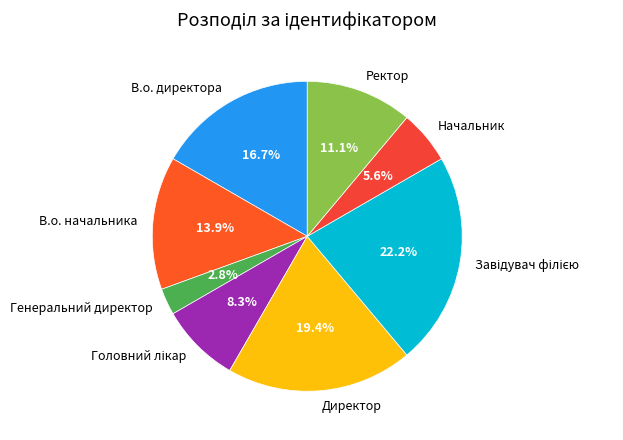

Does any single category account for the majority?

No